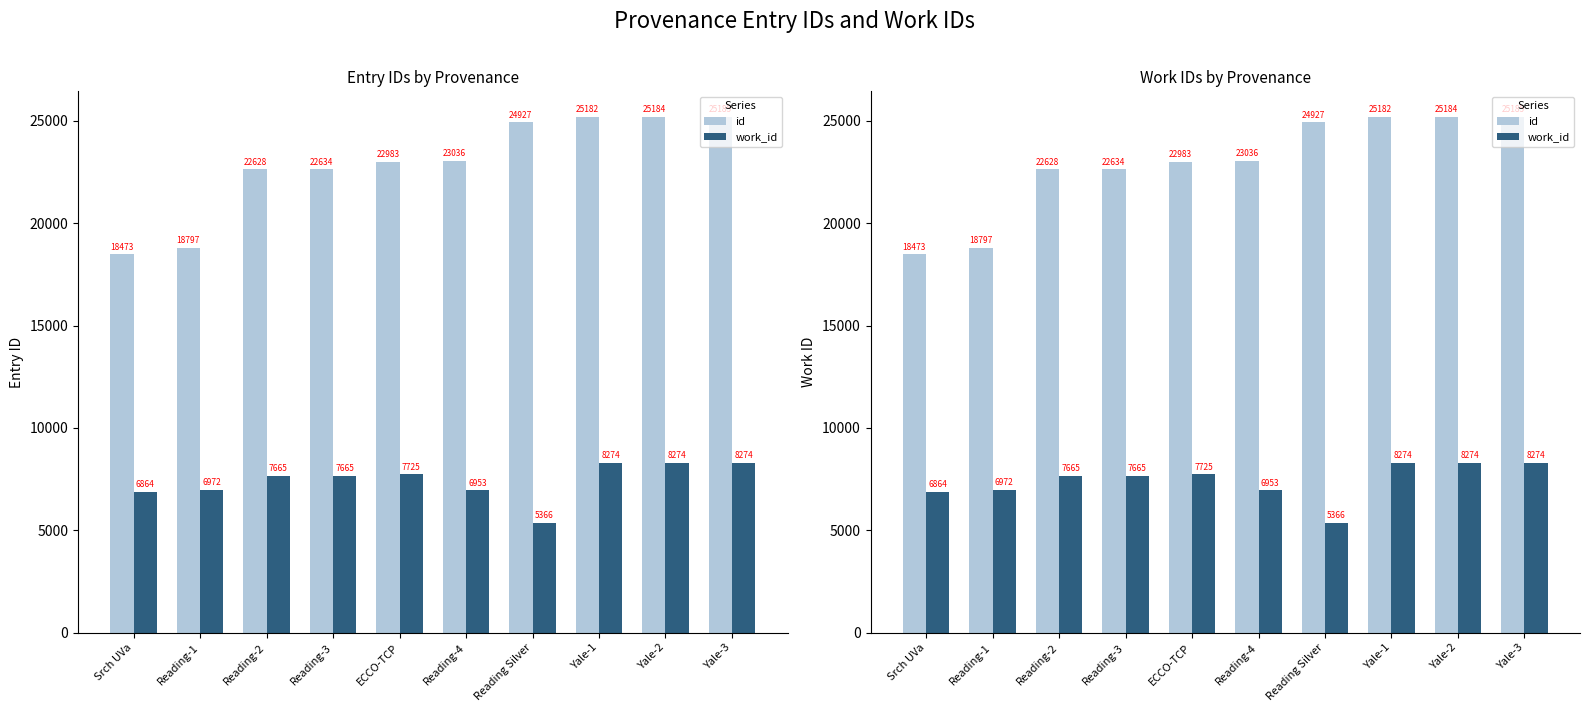

How many bars are there in total?

20